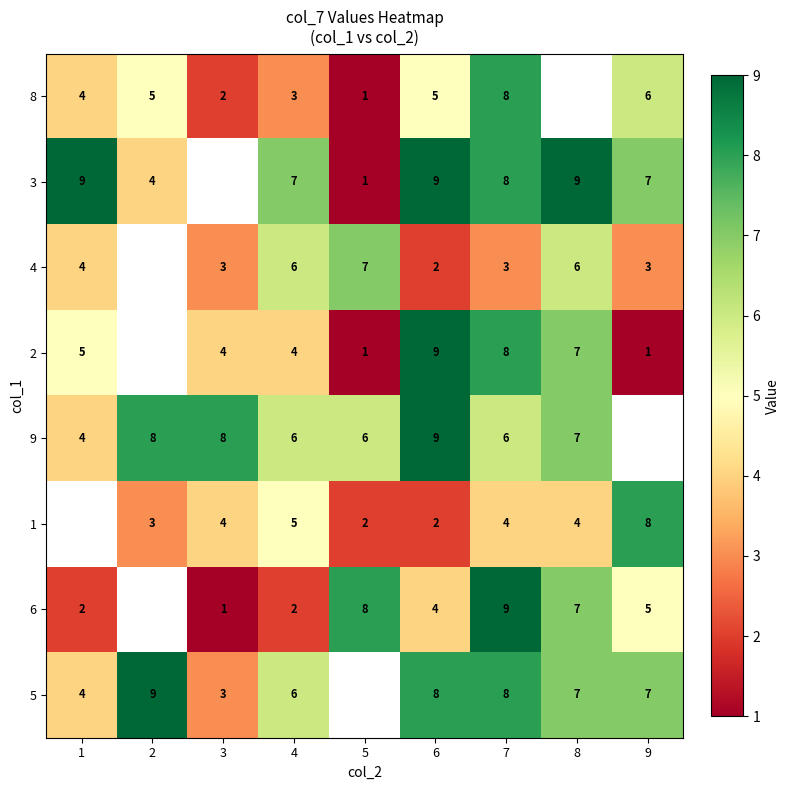

What is the sum of the 8 values at 9 and 4?

9